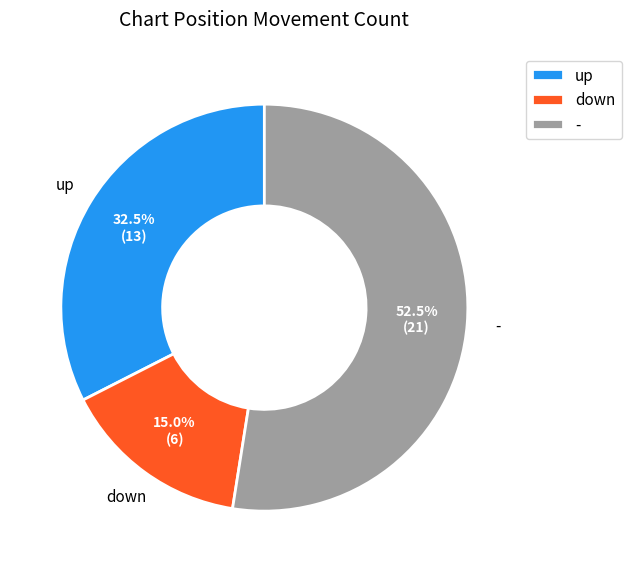

What is the smallest slice in the pie chart?

down